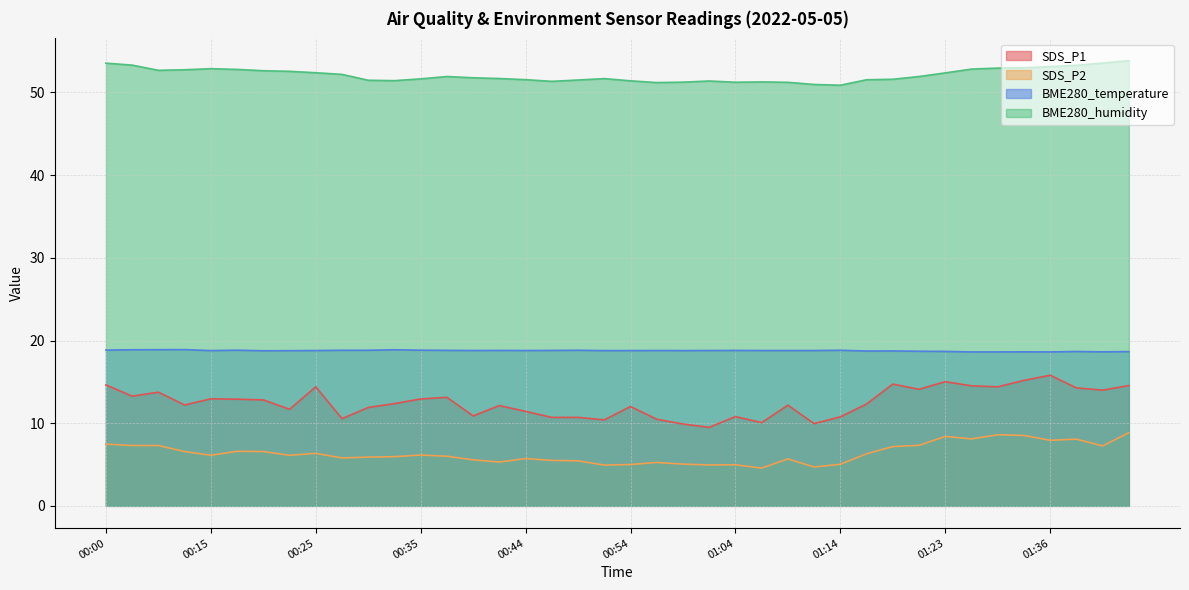

What position from the left is 01:16?

30